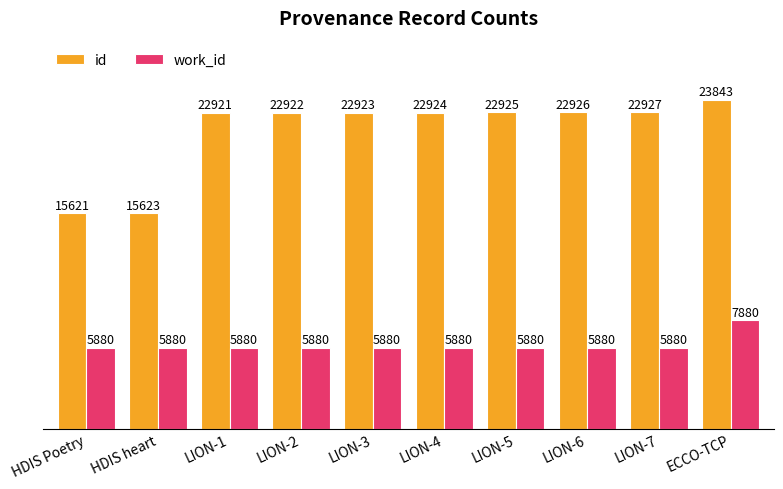

What is the sum of the id values at LION-3 and HDIS heart?

38546